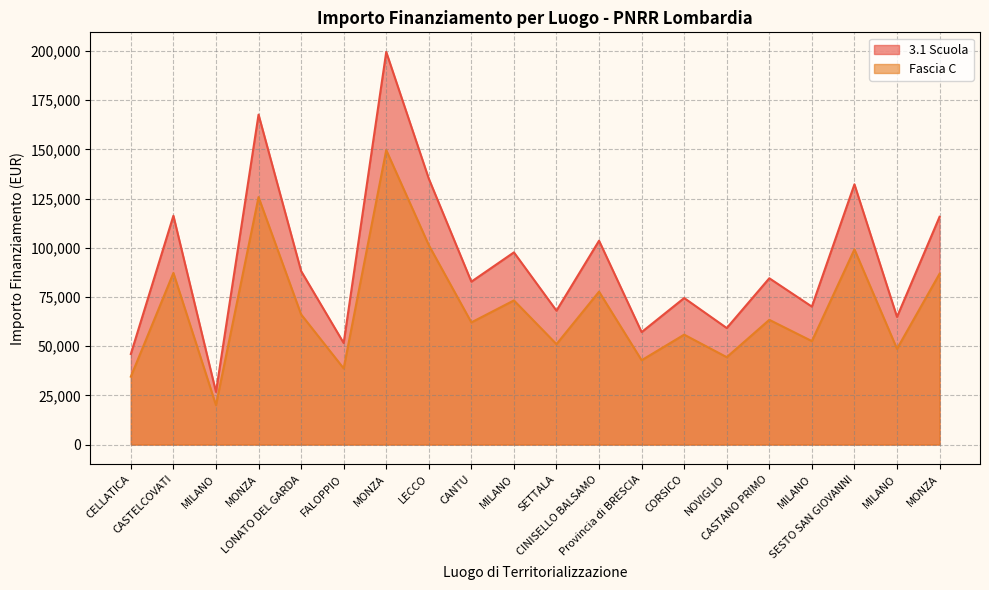

How many lines are shown in the chart?

2